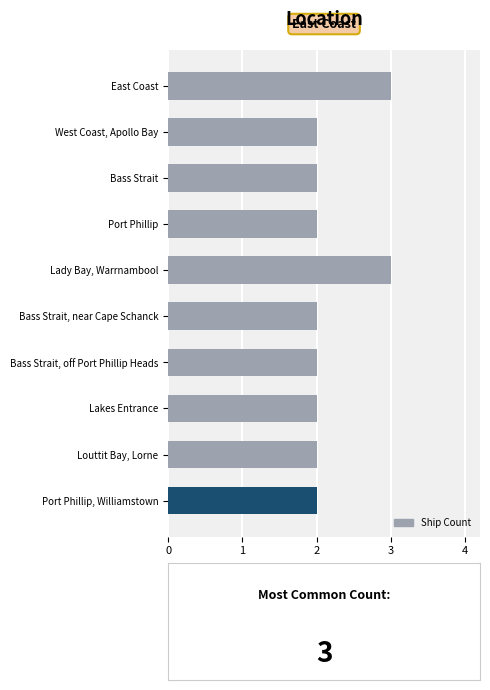

What is the minimum value shown in the chart?

2